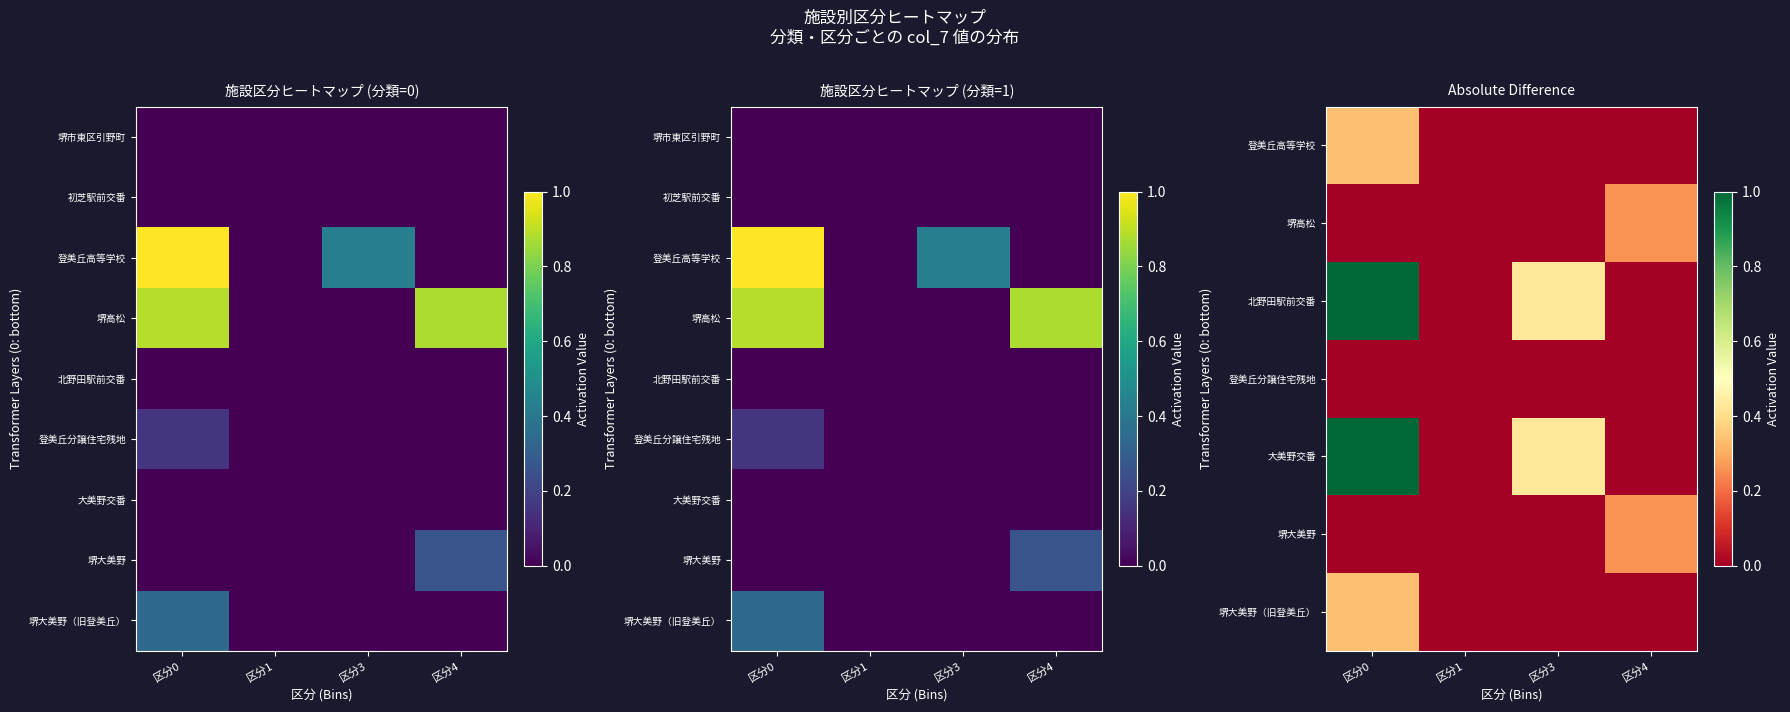

What is the maximum value for 堺大美野（旧登美丘）?

0.3